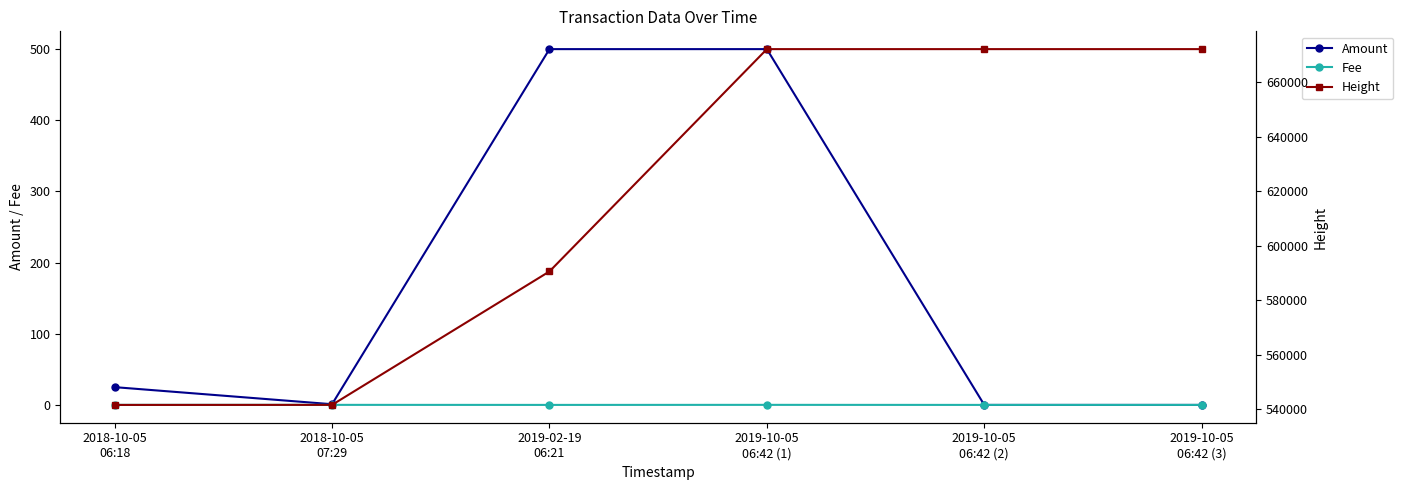

What is the approximate value of Fee at 2018-10-05
06:18?

0.1